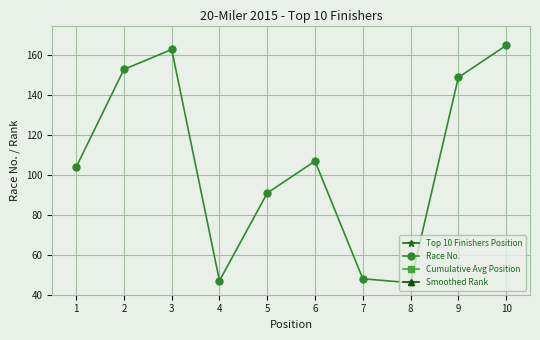

What is the value of the Top 10 Finishers Position point at the 1st from the left?

1.0